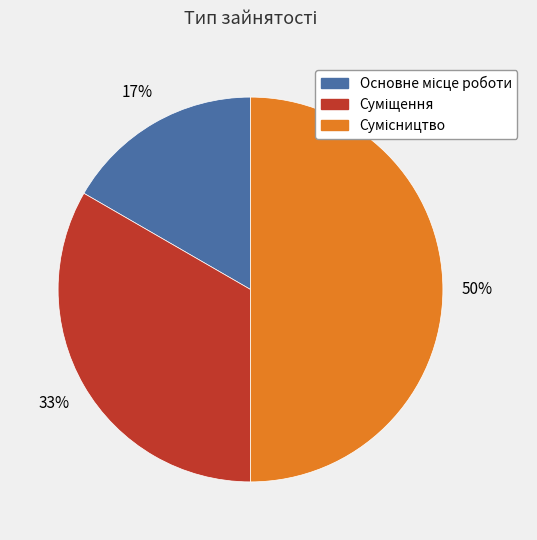

To the nearest percent, what is the difference between the largest and smallest slice percentages?

33%